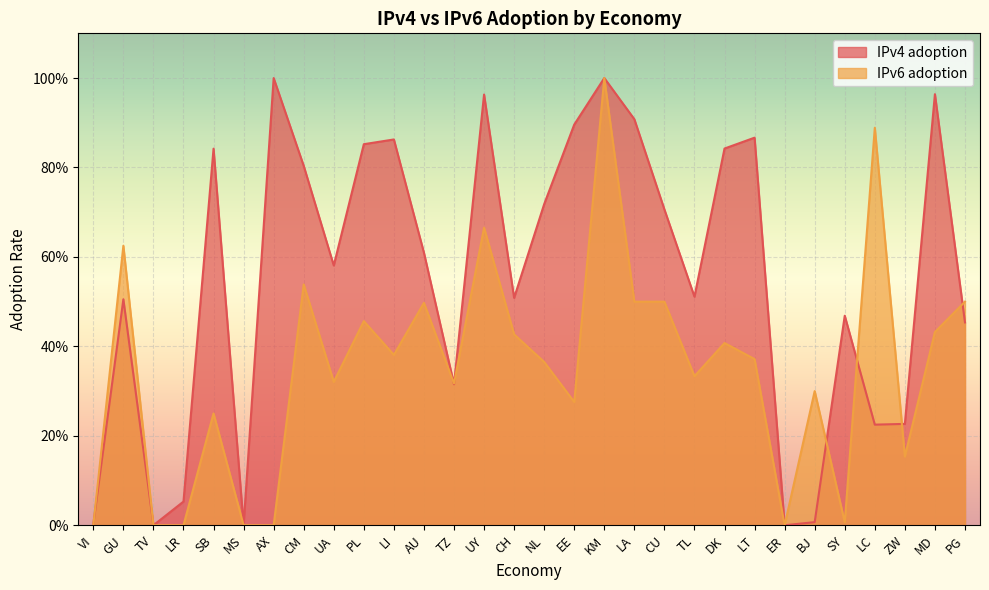

What is the difference between the second highest and minimum values in the IPv4 adoption series?

1.0